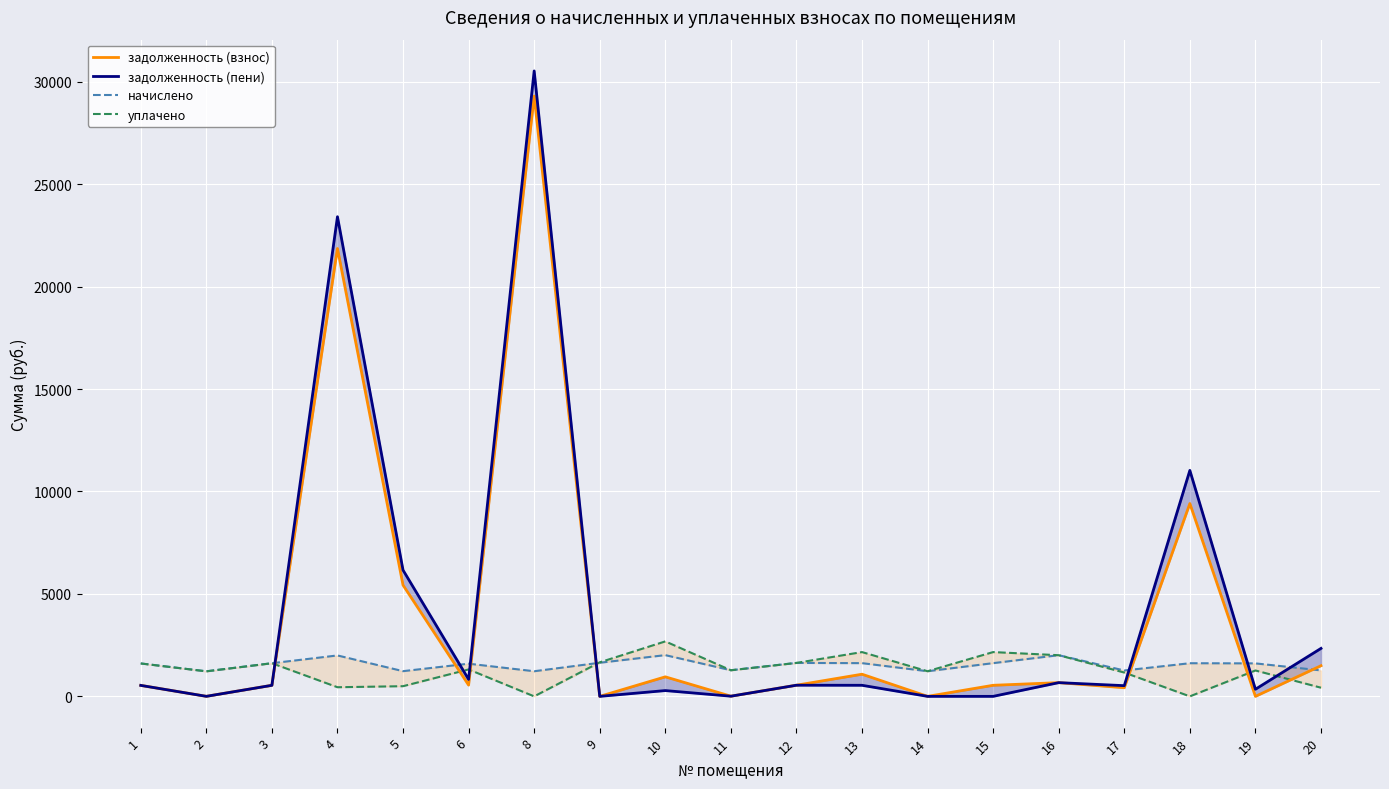

The value of задолженность (пени) at 14 is -11360.6. True or false?

False